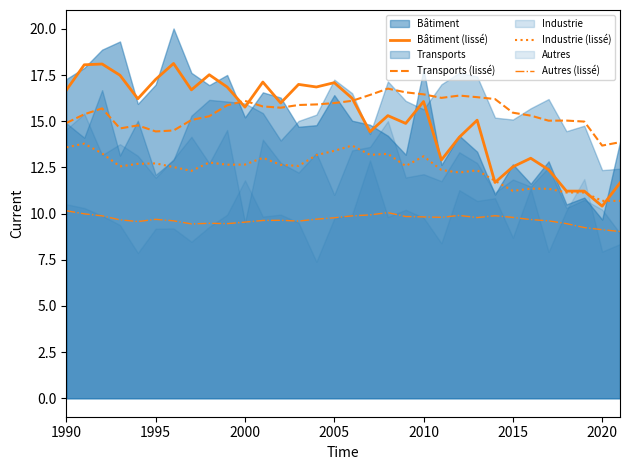

In Transports (lissé), how many points are lower than both neighbors (excluding endpoints)?

6